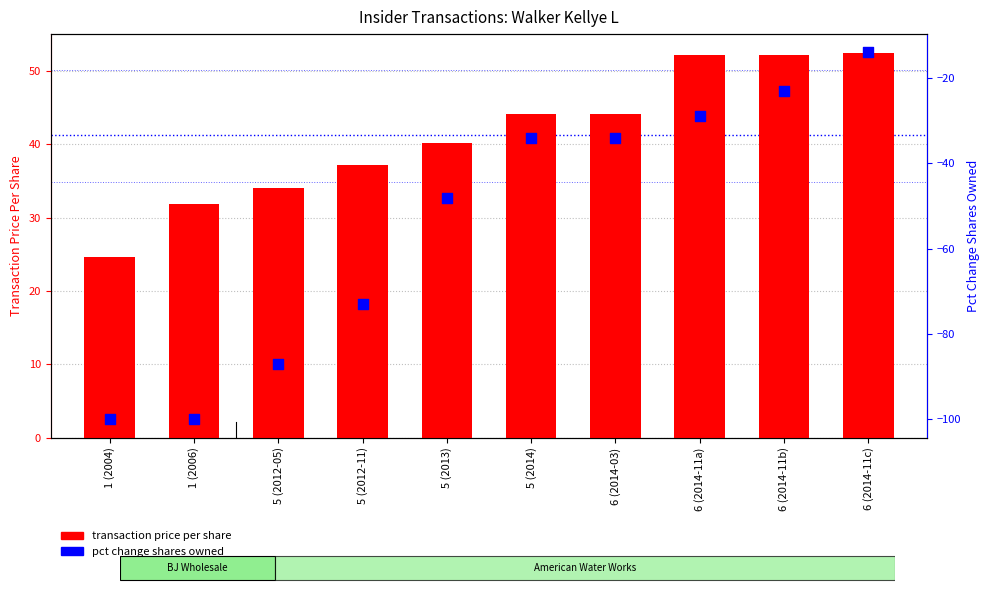

What are all the series names shown in the legend?

transaction price per share, pct change shares owned